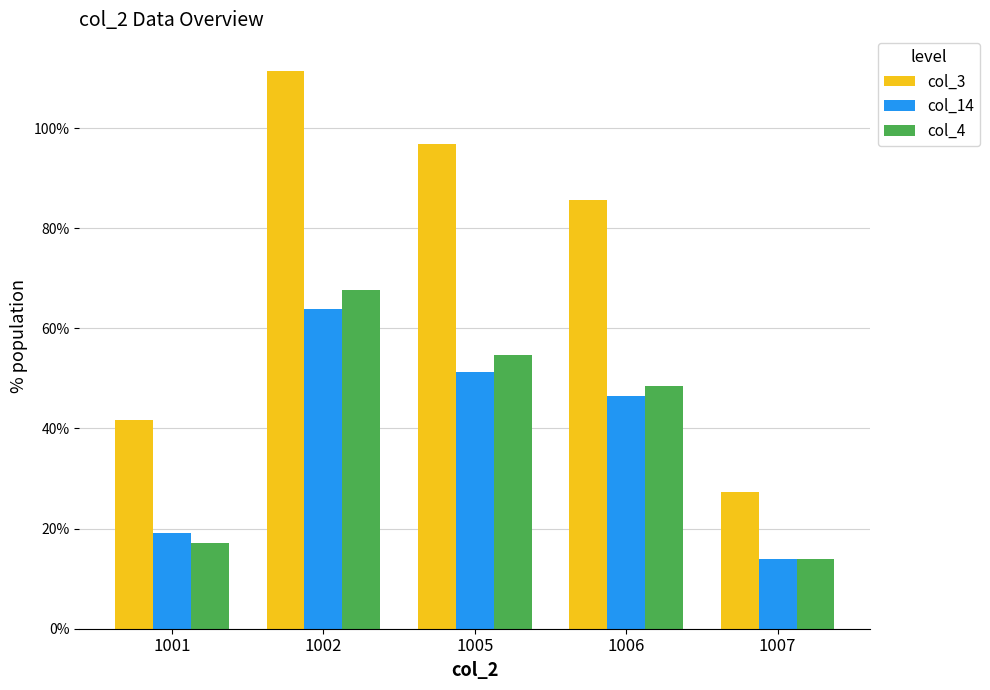

What is the difference between the highest and lowest values at 1005?

45.4